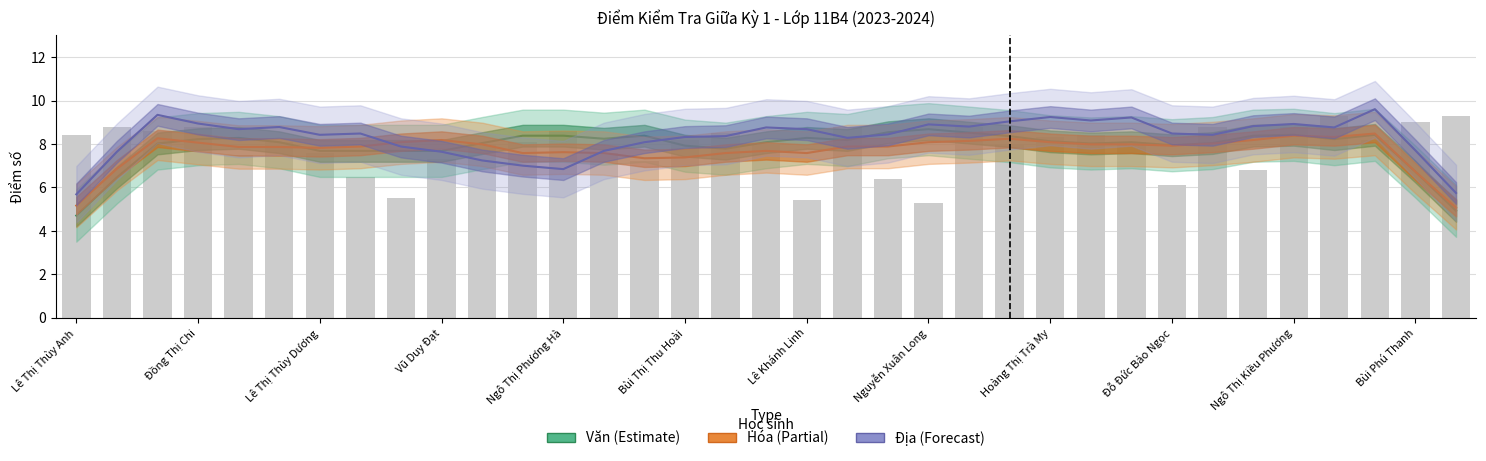

What is the minimum value for Hóa?

5.1